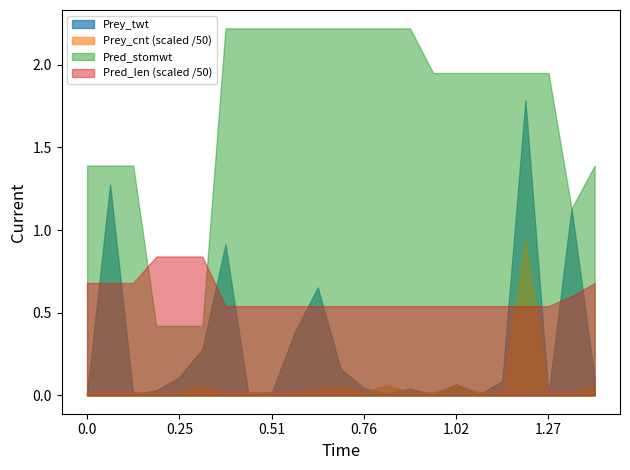

What is the value of the Pred_len point at the 19th from the left?

27.0